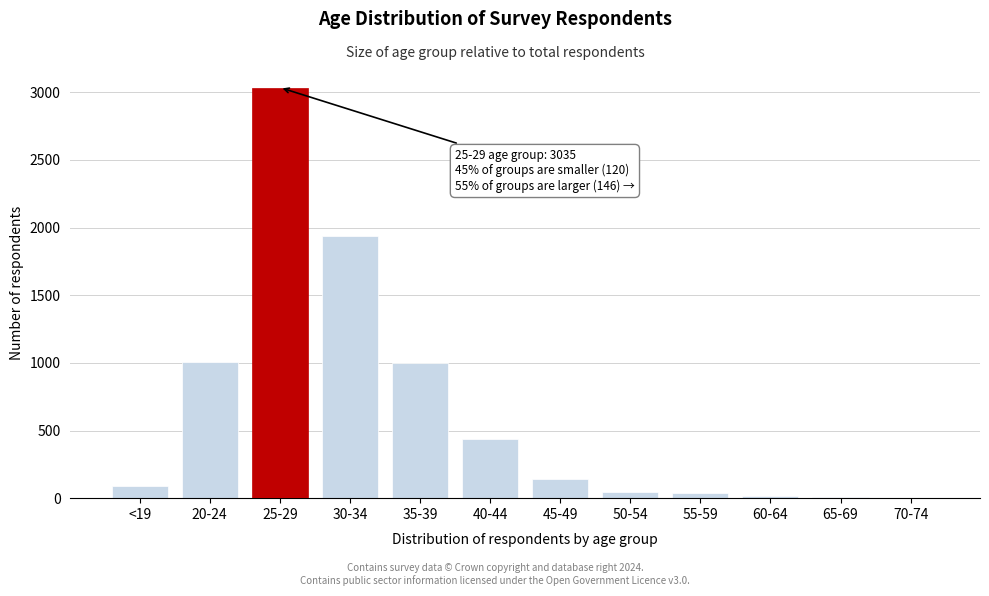

At which label is the value closest to 1519?

30-34